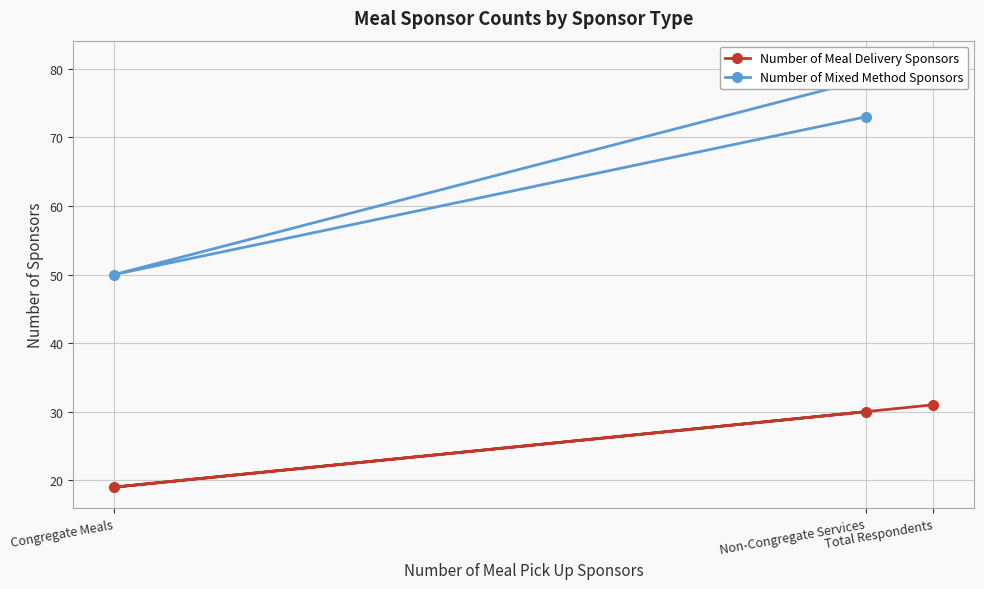

The Number of Mixed Method Sponsors series shows 107 at Non-Congregate Services. True or false?

False